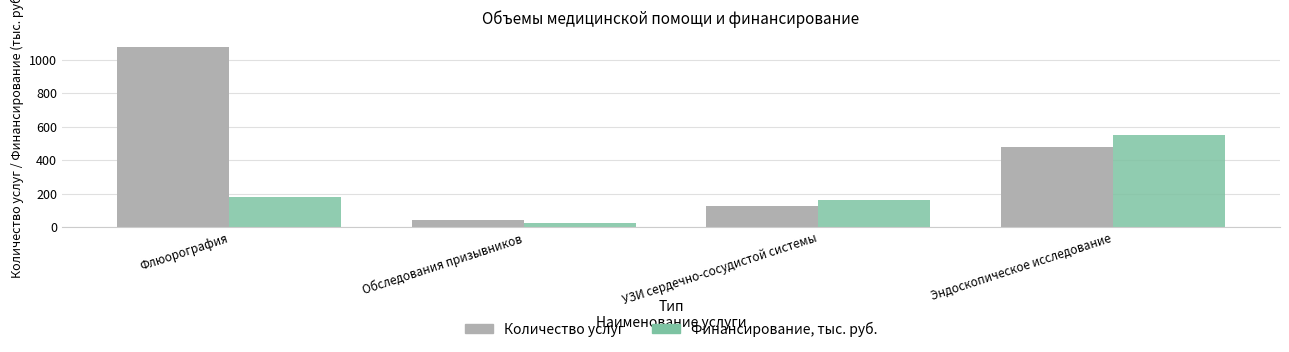

Reading left to right, extract all data points from this chart.

Количество услуг: 1078.0	42.0	126.0	476.0
Финансирование, тыс. руб.: 179.3	22.7	159.2	551.1